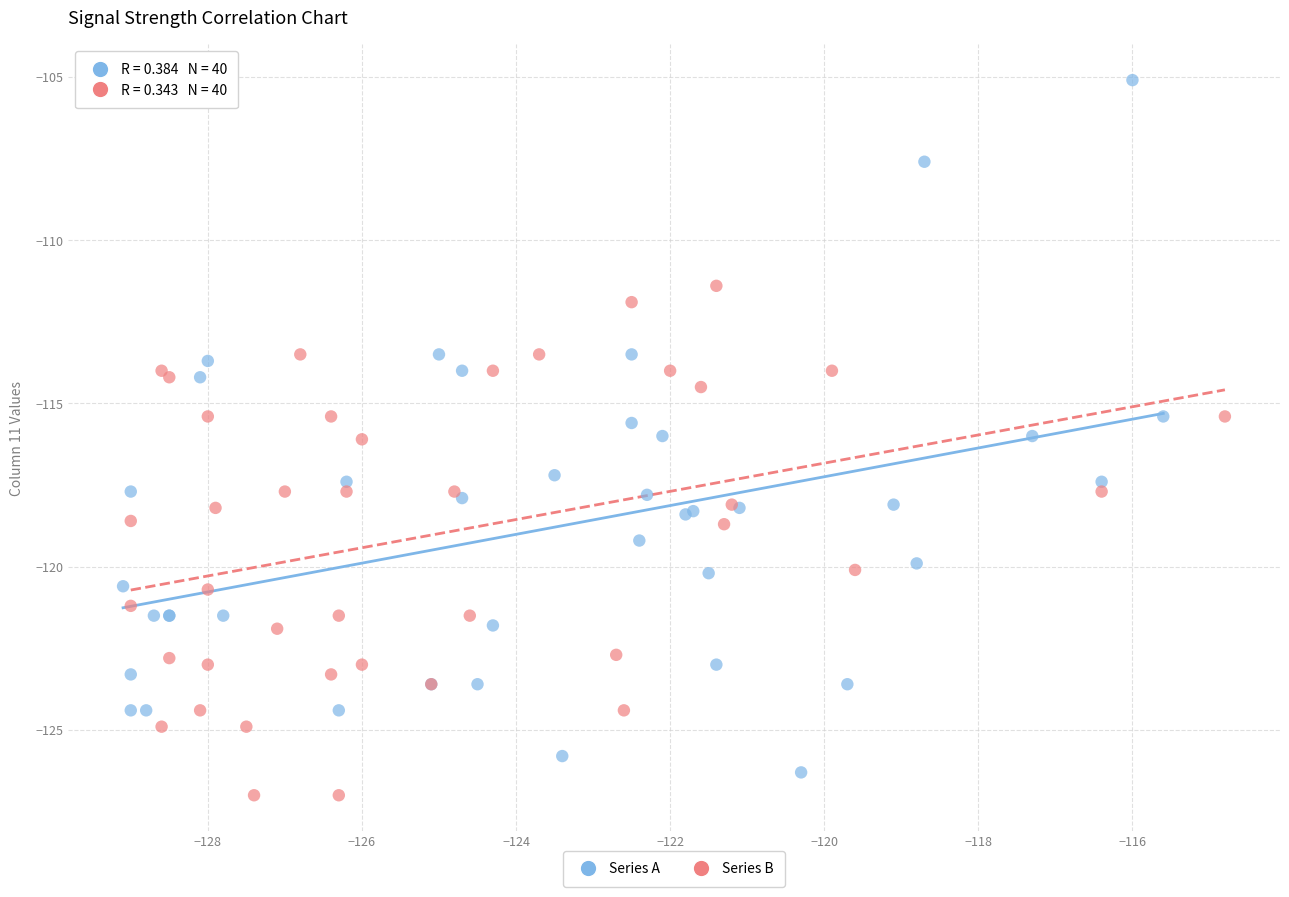

Which series contains the highest Y value?

Series A